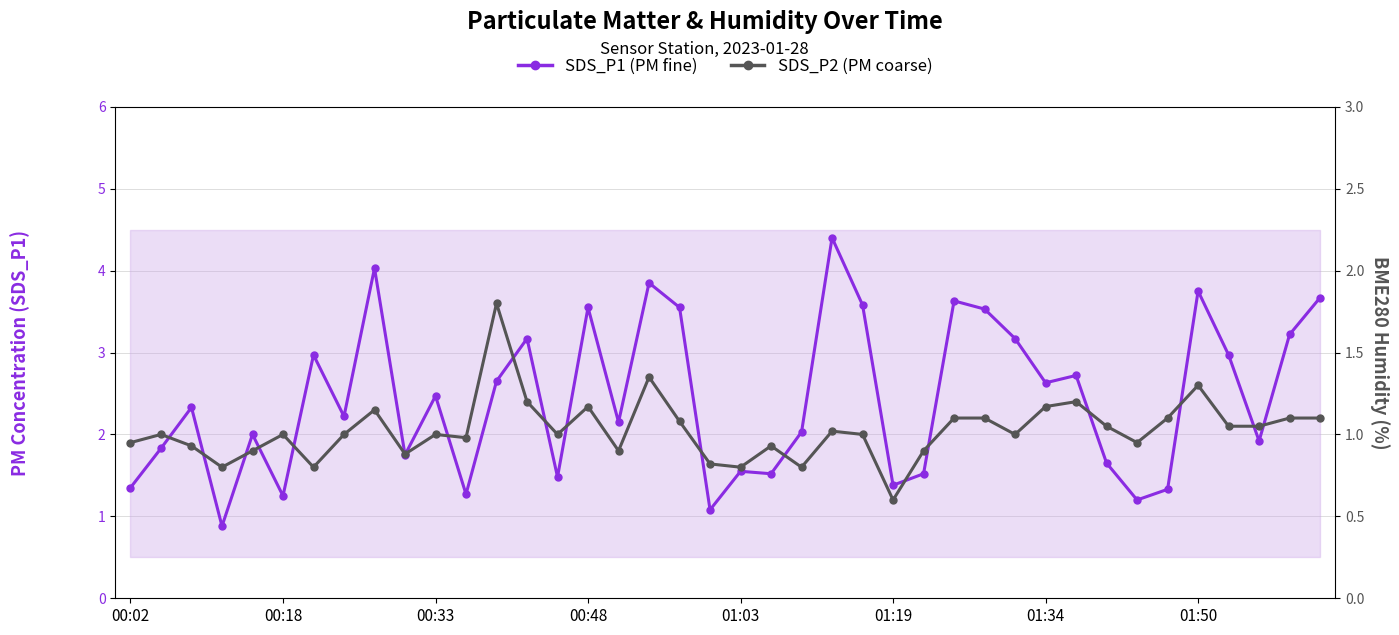

What is the total value across all series at 39?

4.8